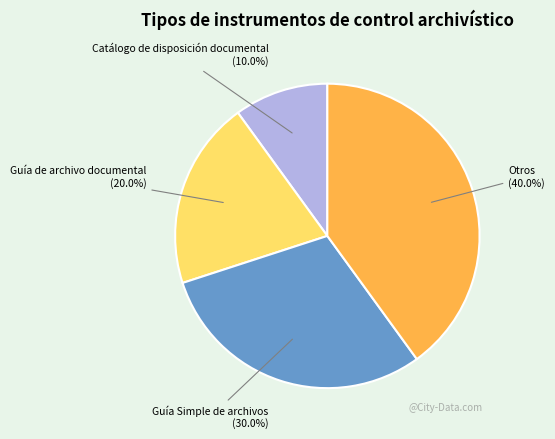

How many segments does this pie chart have?

4